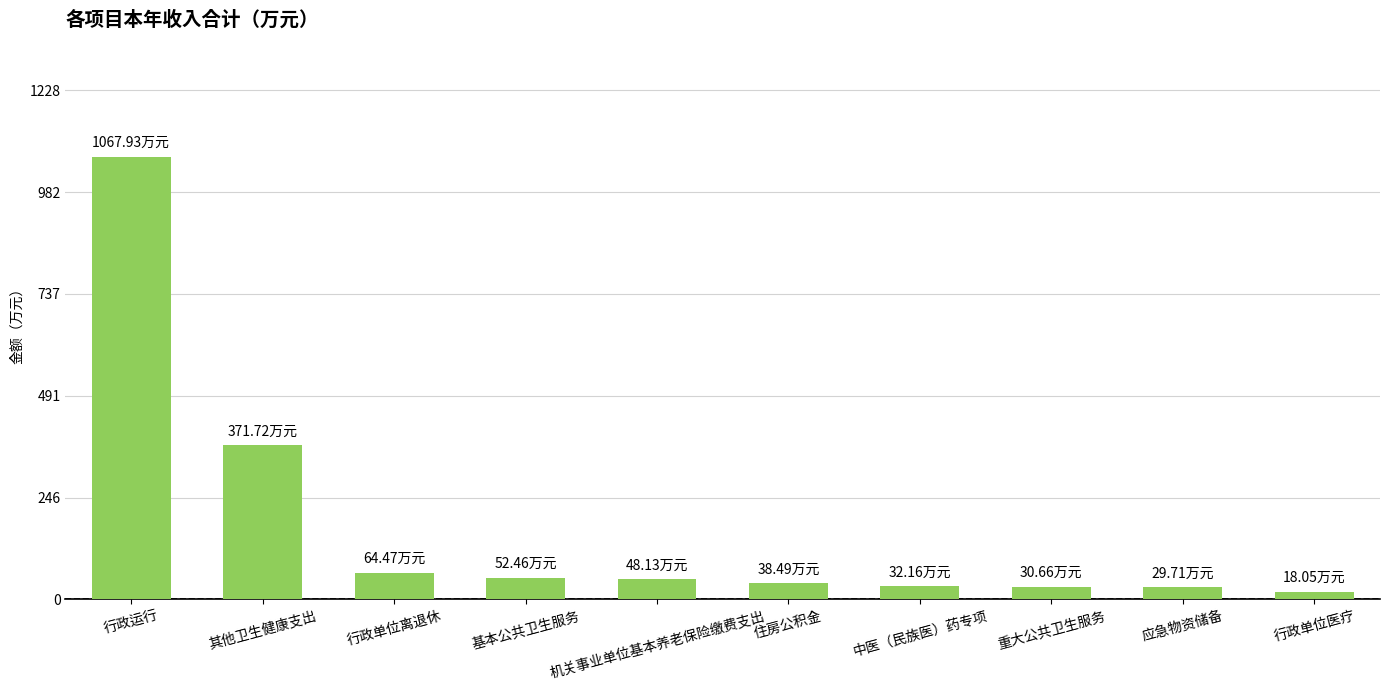

Where is the data nearest to the value 542?

其他卫生健康支出